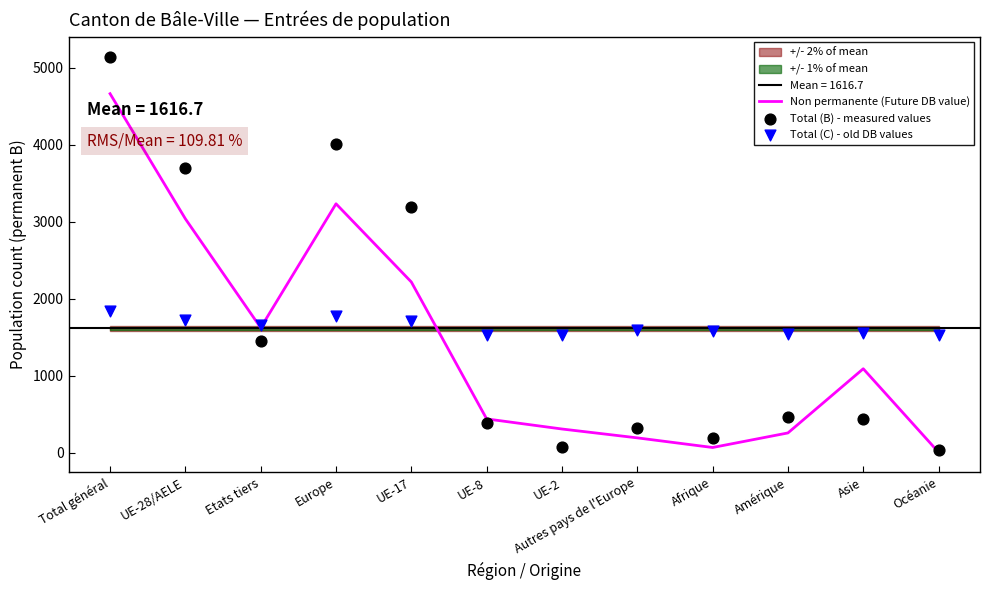

Which series reaches the maximum Y coordinate?

Total (B) - measured values